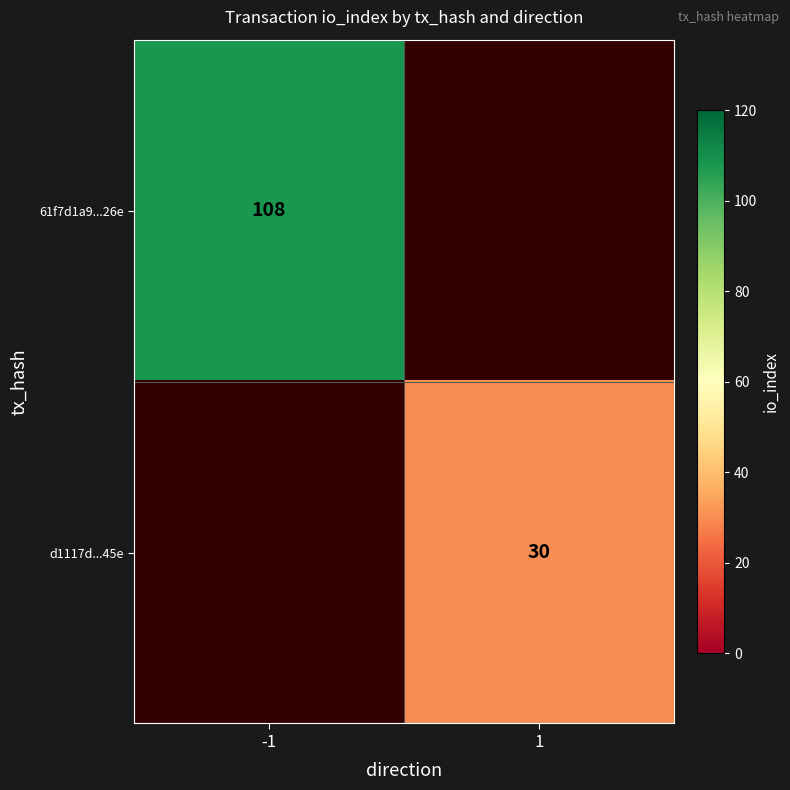

The d1117d...45e series shows 49 at 1. True or false?

False